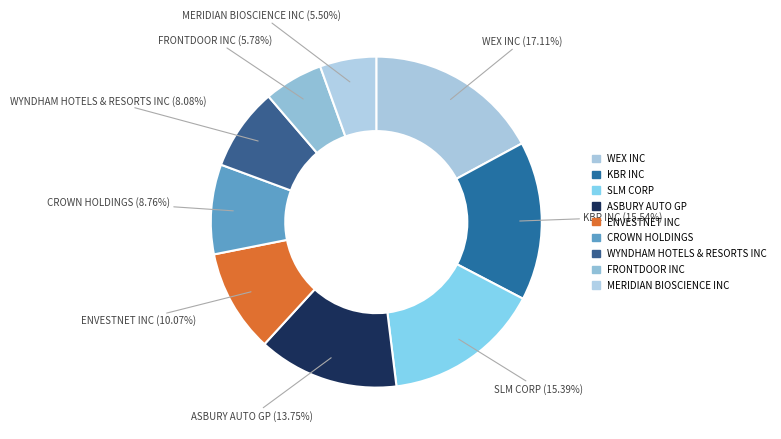

Is it true that MERIDIAN BIOSCIENCE INC is 19% of the pie?

False